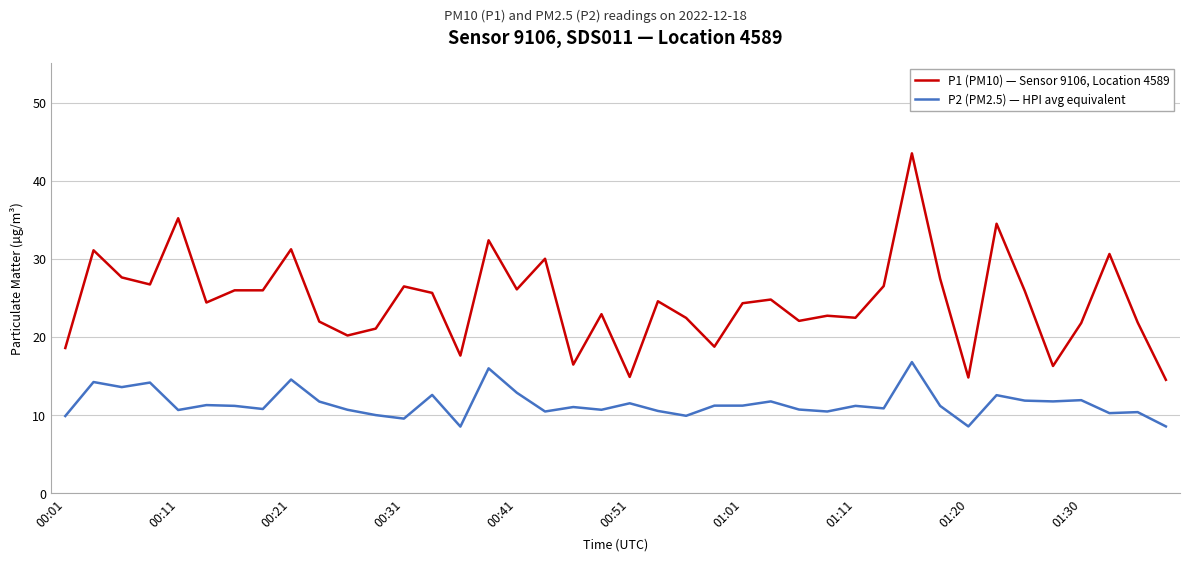

What is the maximum value shown in the chart?

43.5